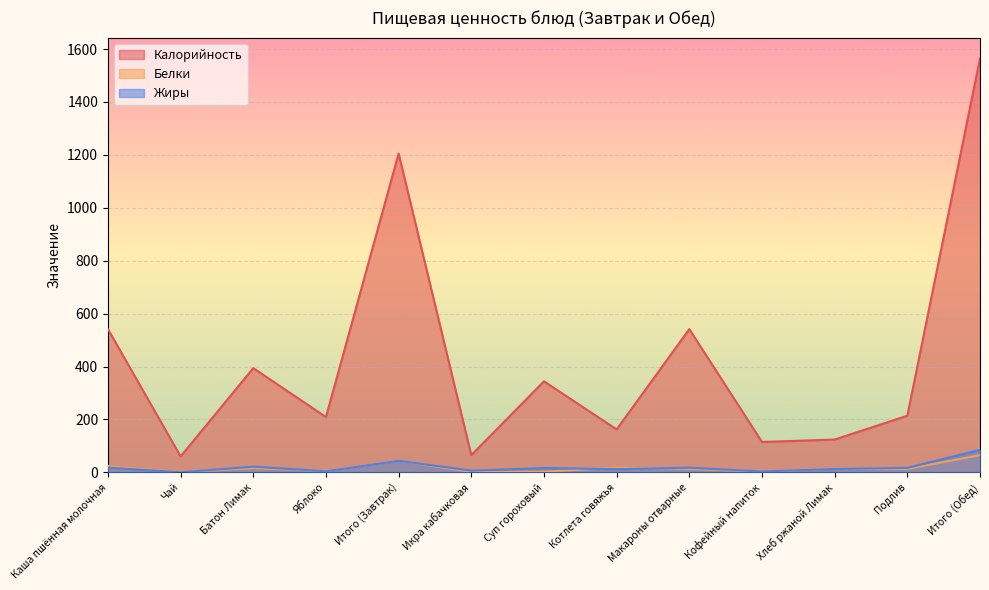

What is the label of the 5th point from the right?

Макароны отварные